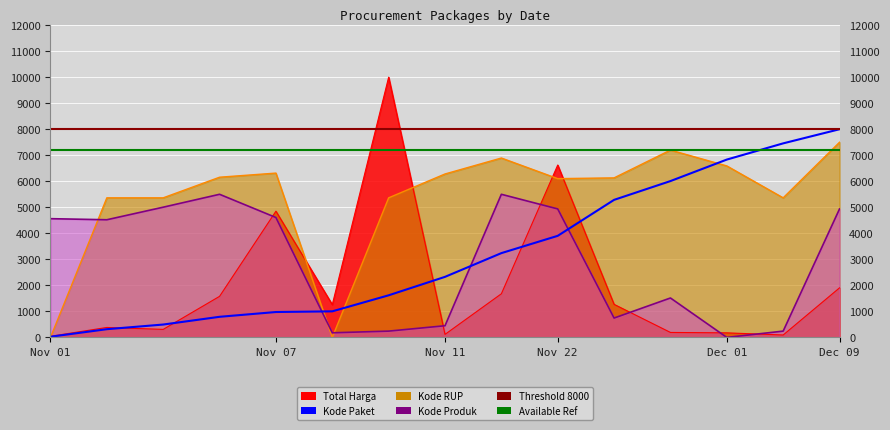

Read the Kode RUP value at 2021-12-07.

5364.3